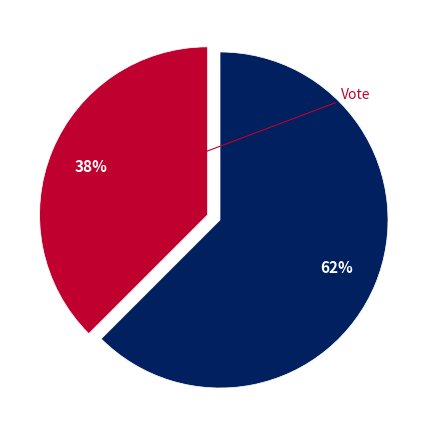

Does any single category account for the majority?

Yes